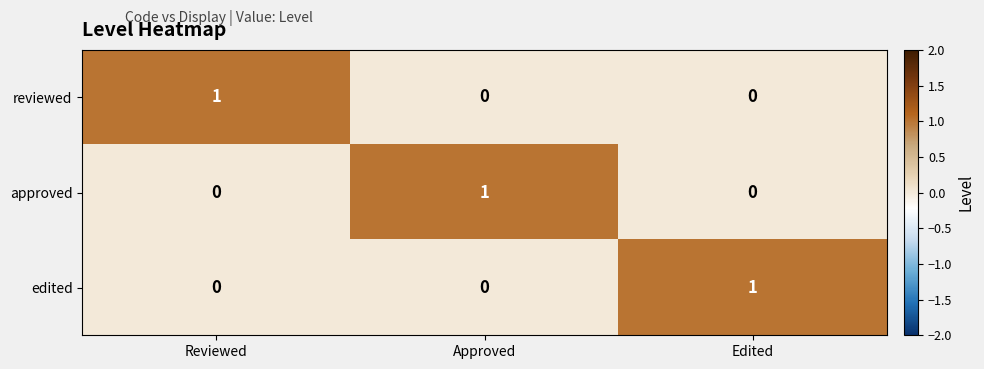

How many data points does each series have?

3